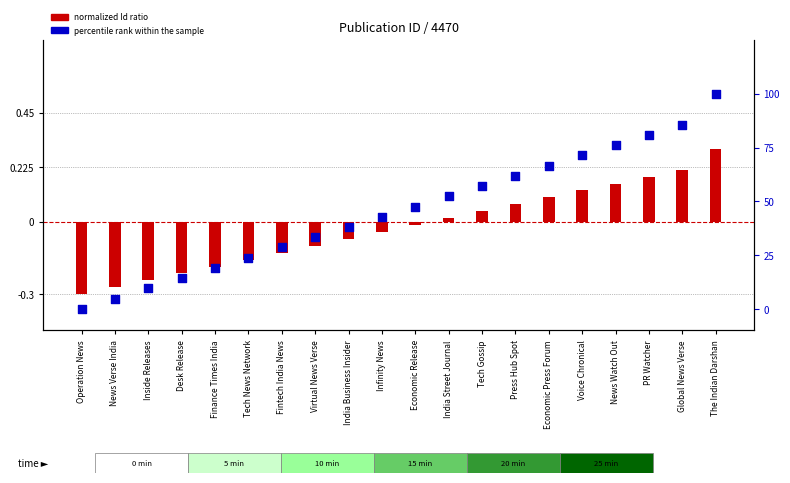

Is the value of percentile rank within the sample at Operation News greater than the value of normalized Id (log2 ratio style) at News Watch Out?

No